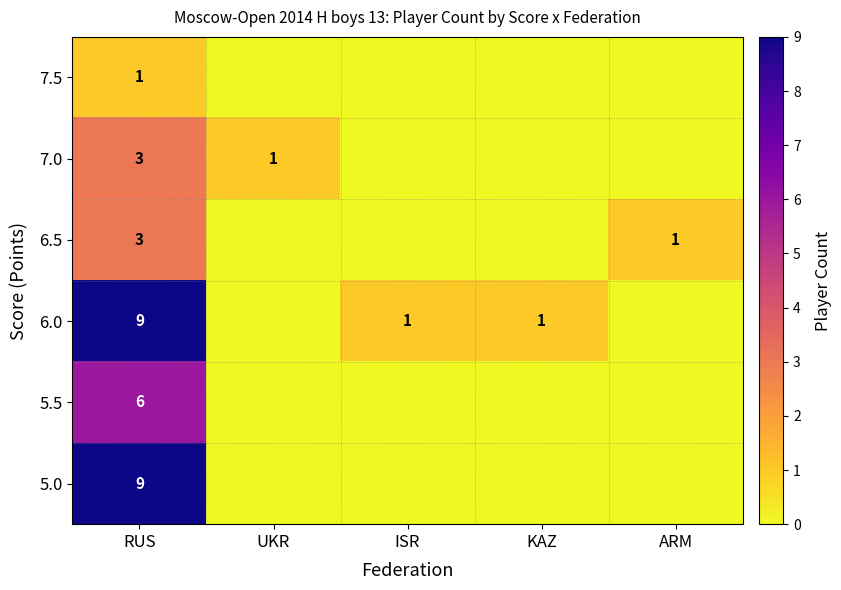

The 7.0 series shows 0 at UKR. True or false?

False